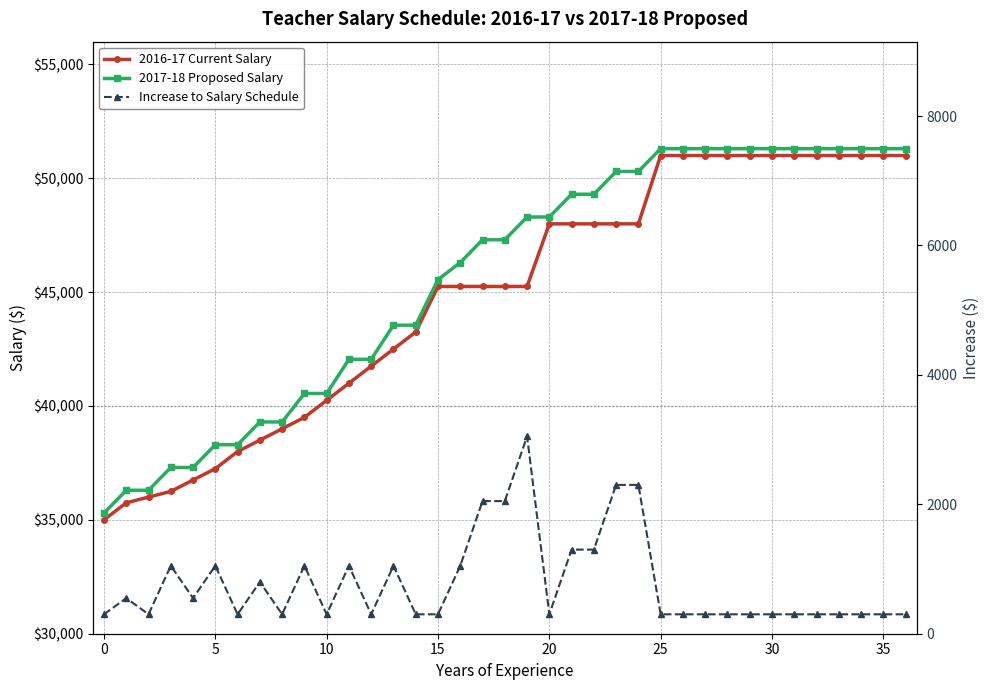

What is the label of the 13th point from the right?

24